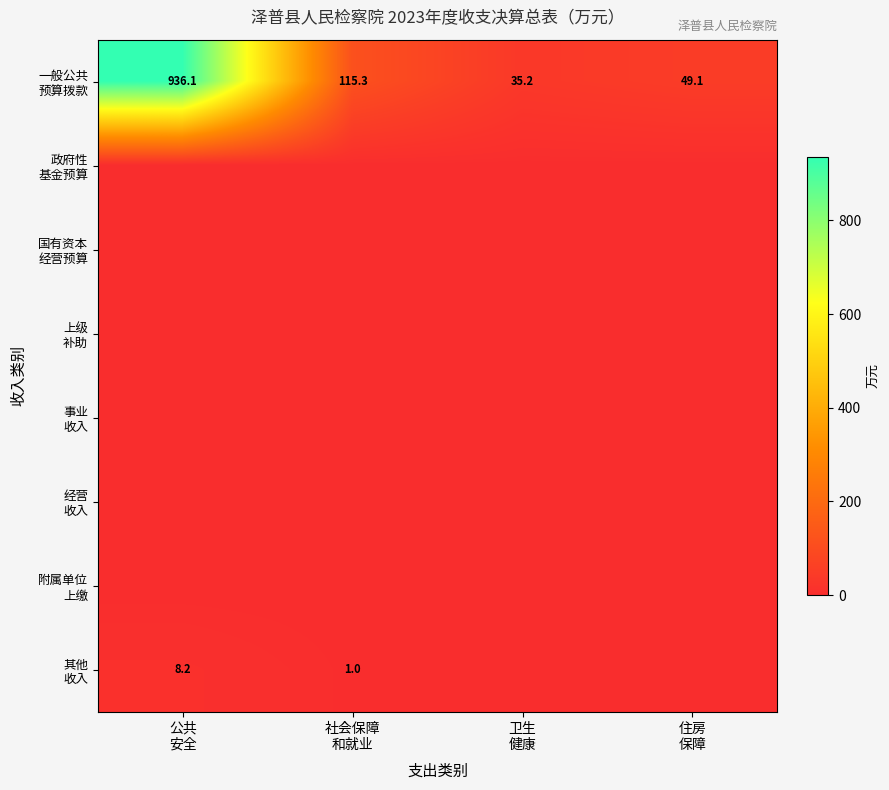

Which series has the widest spread of values?

一般公共 预算拨款